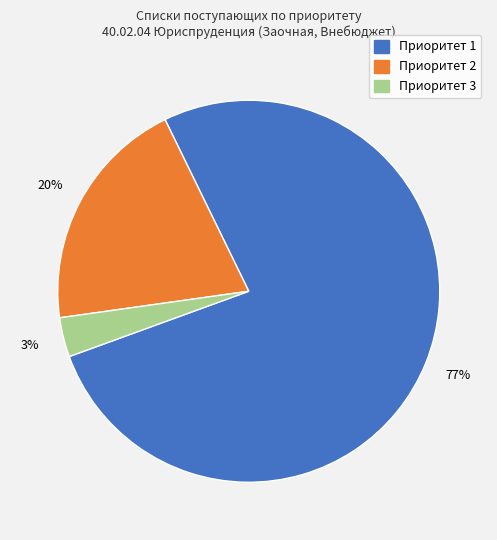

Do Приоритет 2 and Приоритет 3 together represent more than half of the pie?

No